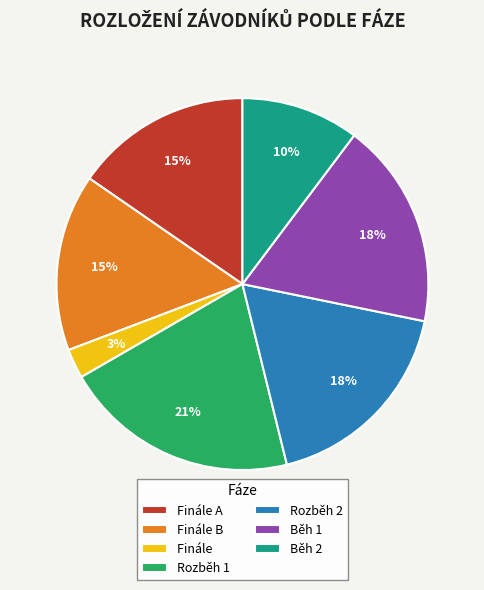

Between Finále B and Finále, which is larger?

Finále B